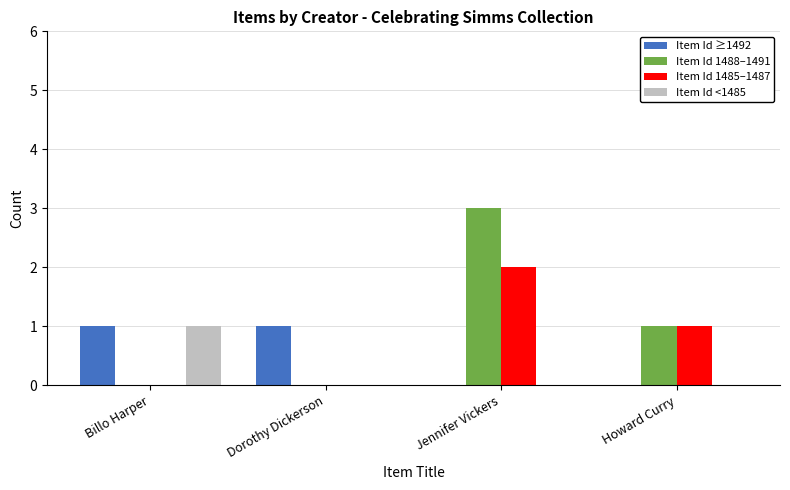

What are all the series names shown in the legend?

Item Id ≥1492, Item Id 1488–1491, Item Id 1485–1487, Item Id <1485